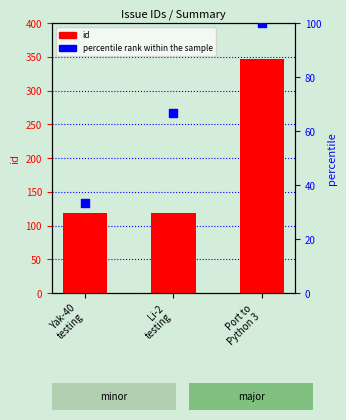

Is the value of id at Li-2
testing greater than the value of percentile rank within the sample at Li-2
testing?

Yes